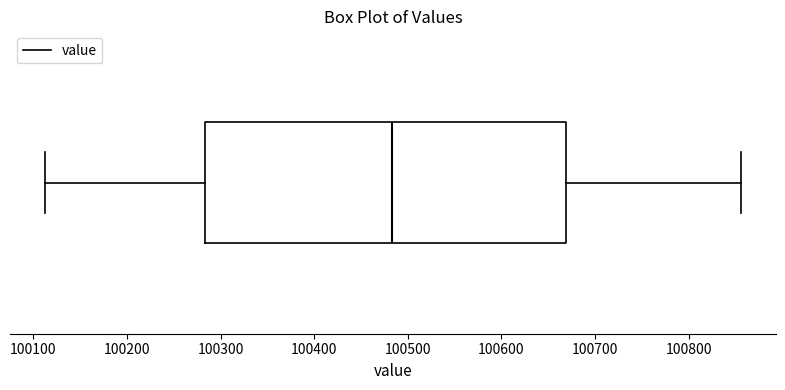

Transcribe this box plot: give where the median line is, the range the box spans, and where the two whiskers end, as read against the x-axis. The values are not printed on the chart, so give them approximately, as read against the axis.

median 100480, box 100280 to 100670, whiskers 100110 to 100860